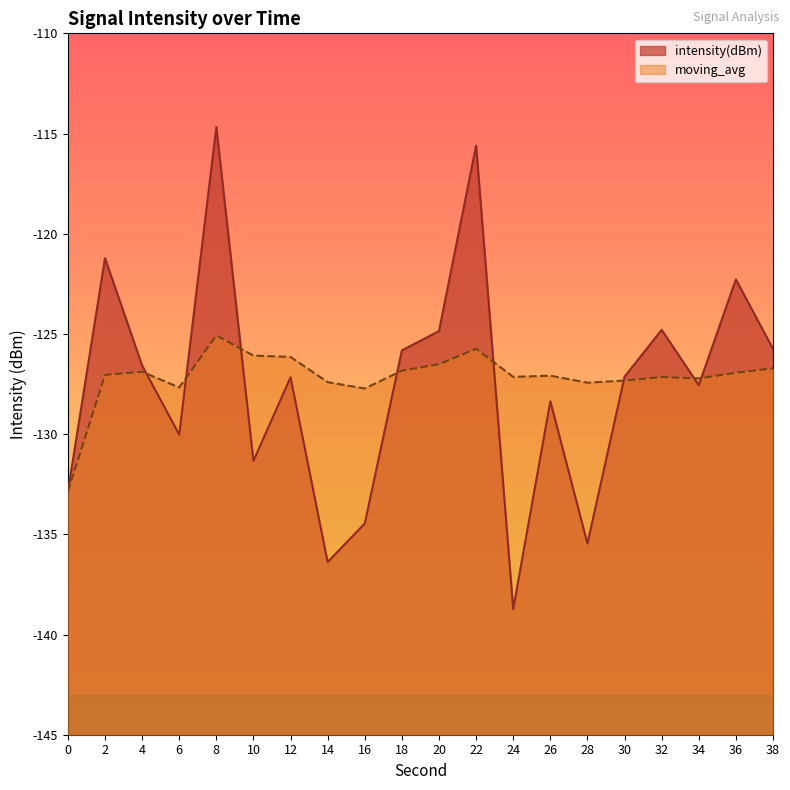

What is the approximate value of intensity(dBm) at 36?

-122.3